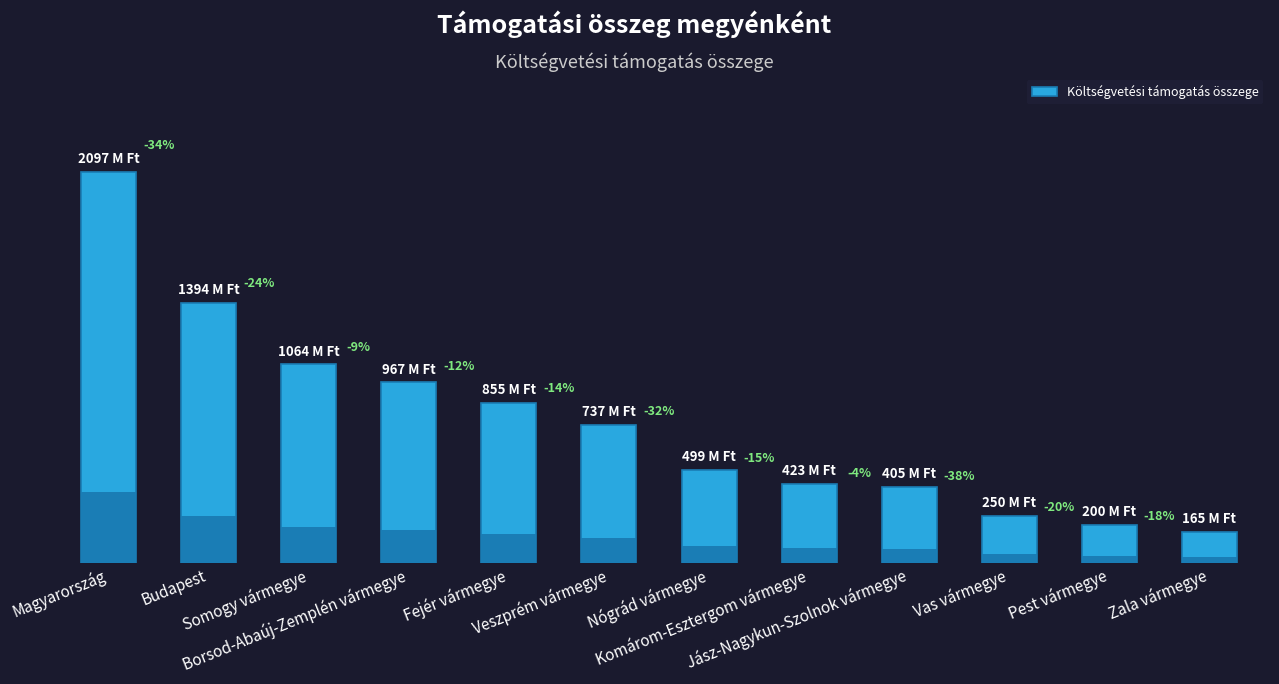

How many data points does each series have?

12